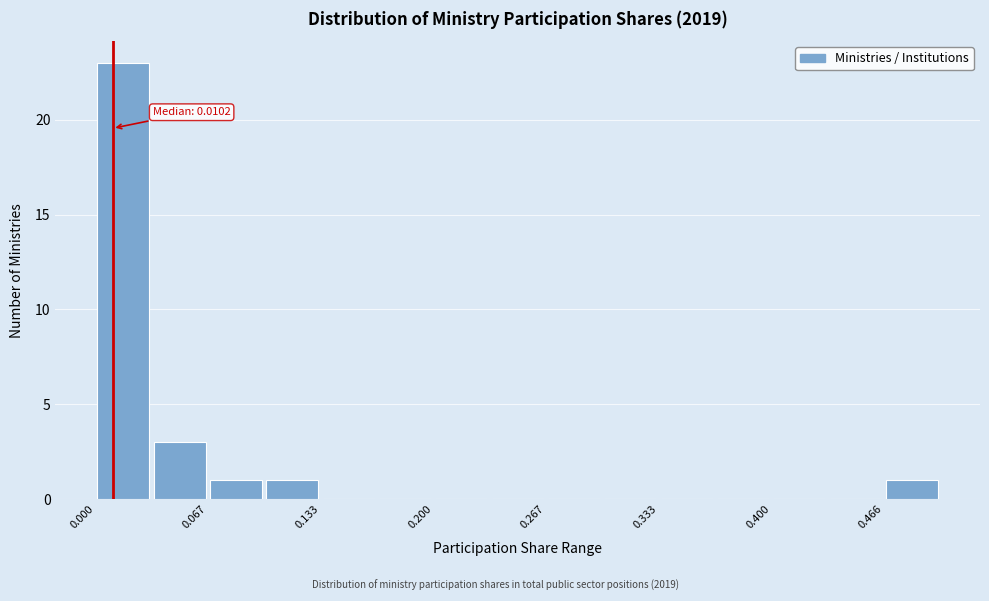

Read against the x-axis, roughly where is the centre of the tallest bar?

0.02